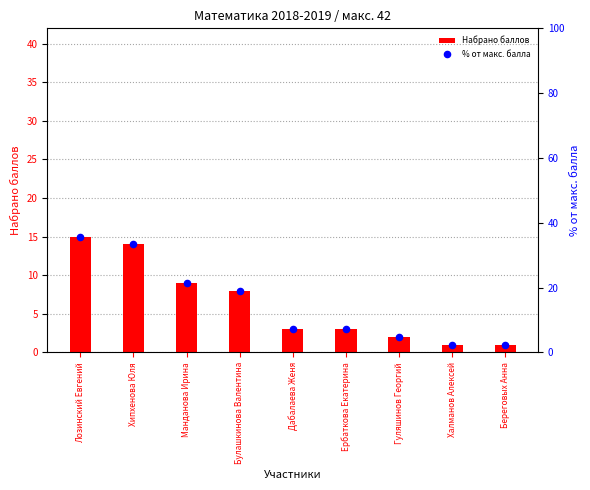

Which series has the largest total across all categories?

% от макс. балла